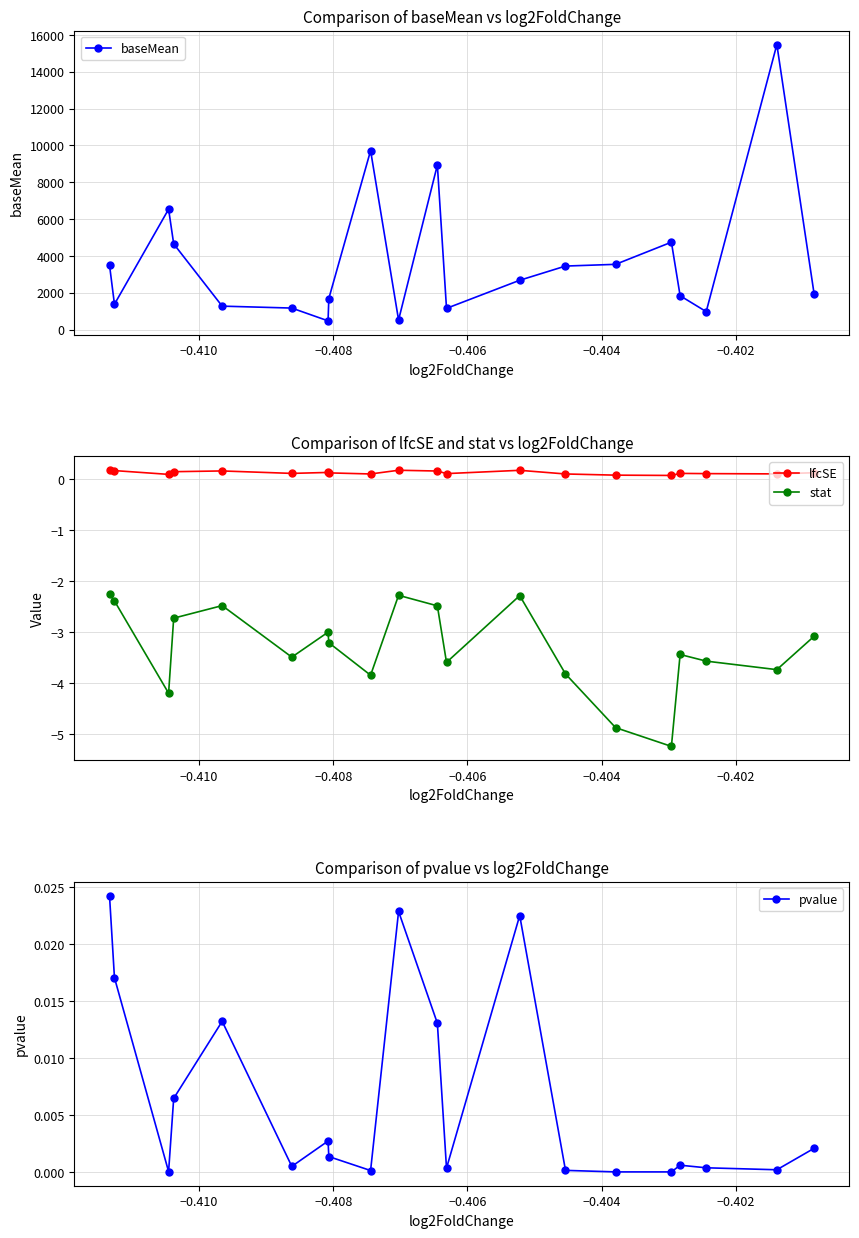

Rank the series by their maximum value, from lowest to highest.

stat, pvalue, lfcSE, baseMean